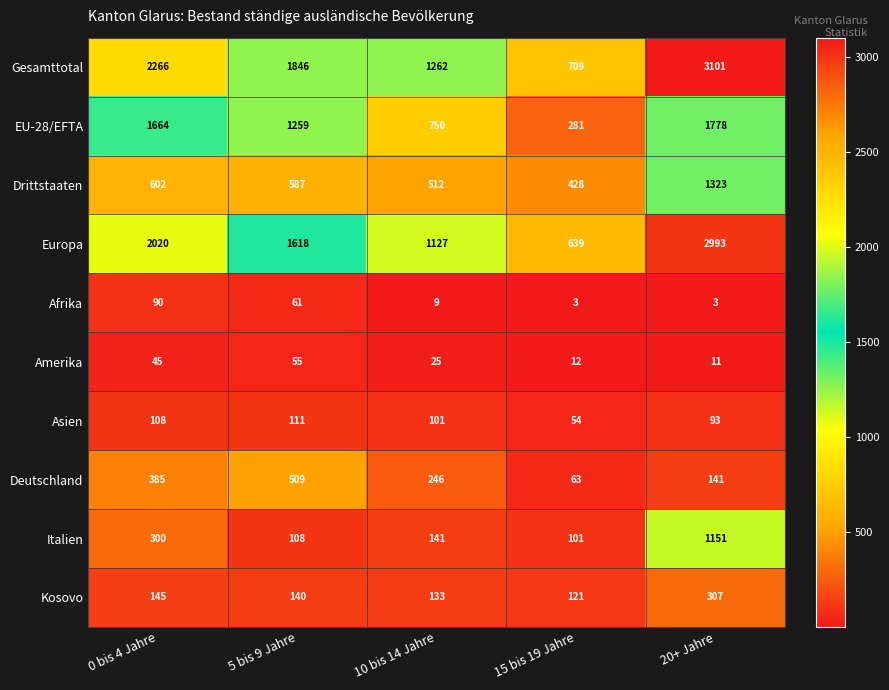

Where is Europa nearest to the value 1816?

5 bis 9 Jahre